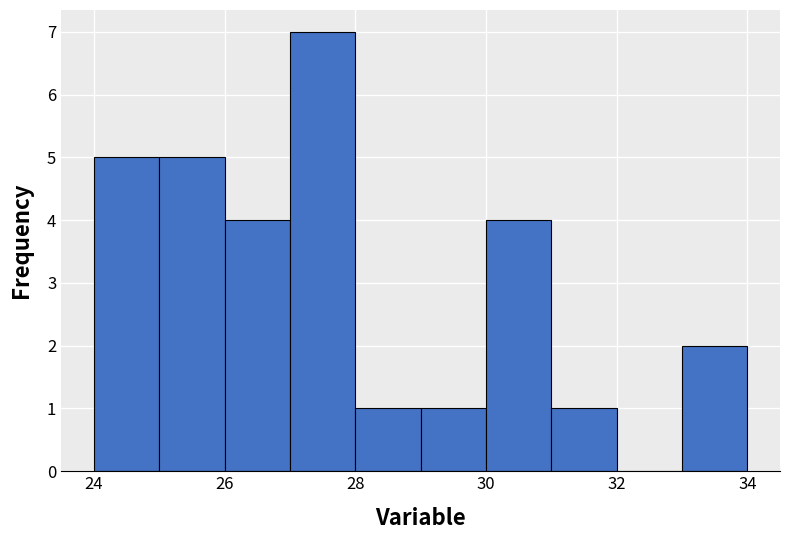

What is the height of the bar covering 31 to 32 on the x-axis? The values are not printed on the chart, so give them approximately, as read against the axis.

1